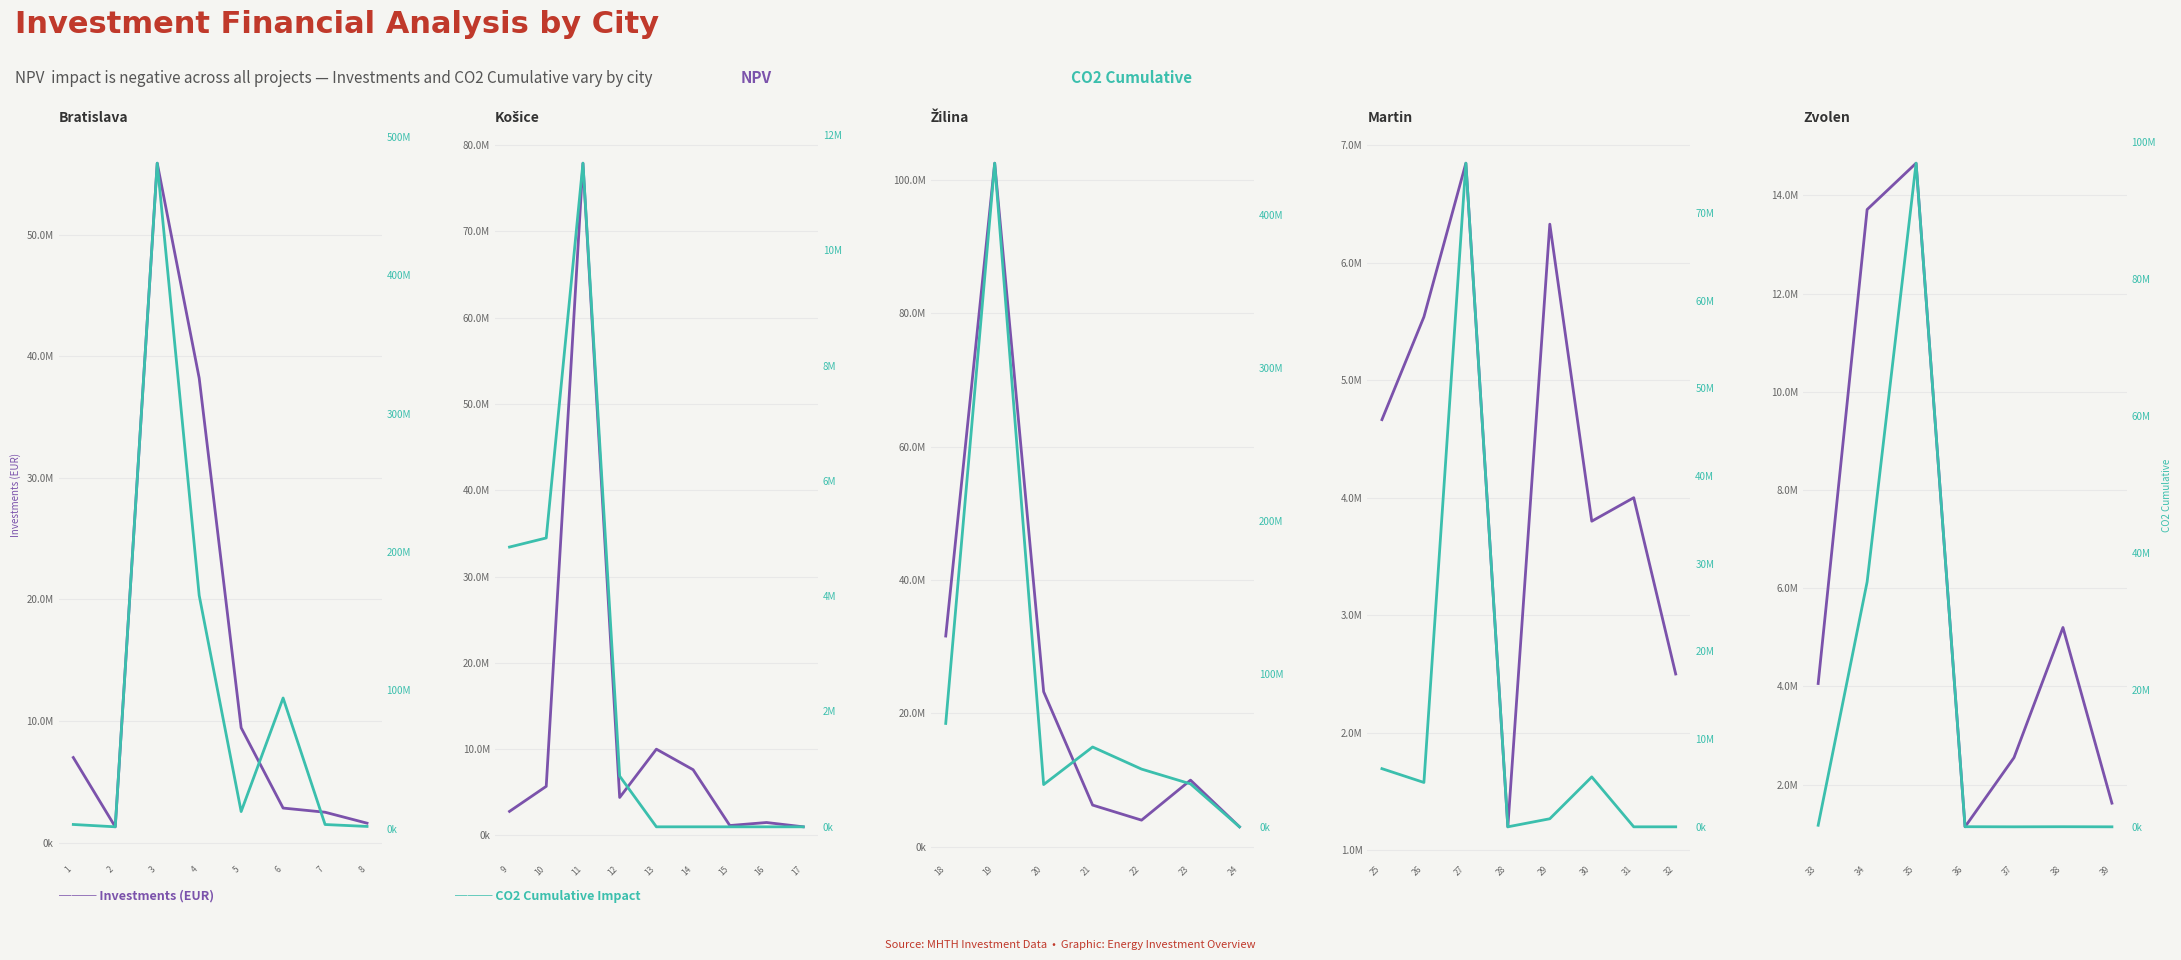

At which category is the sum across all series the highest?

35